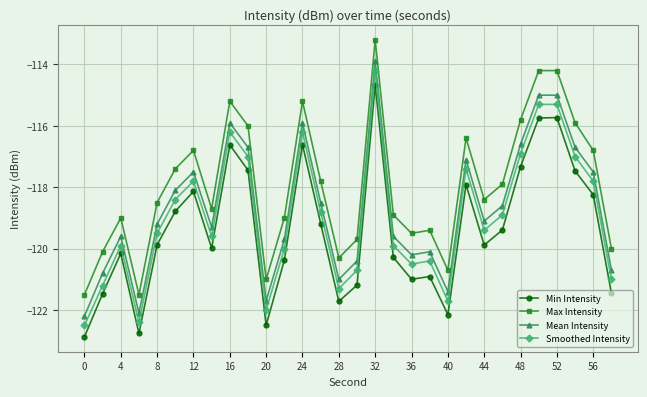

What is the average value of the Max Intensity series?

-118.0